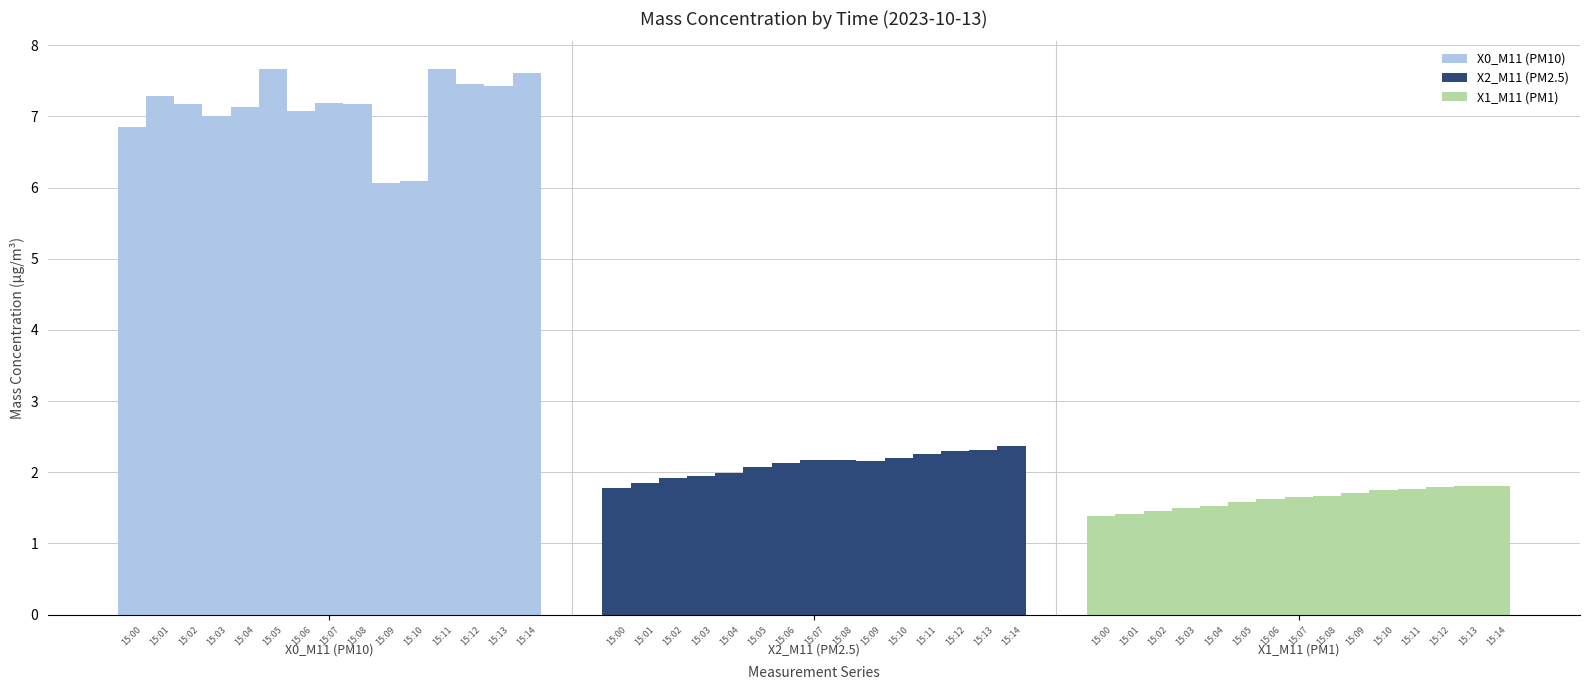

Are the bars horizontal?

No